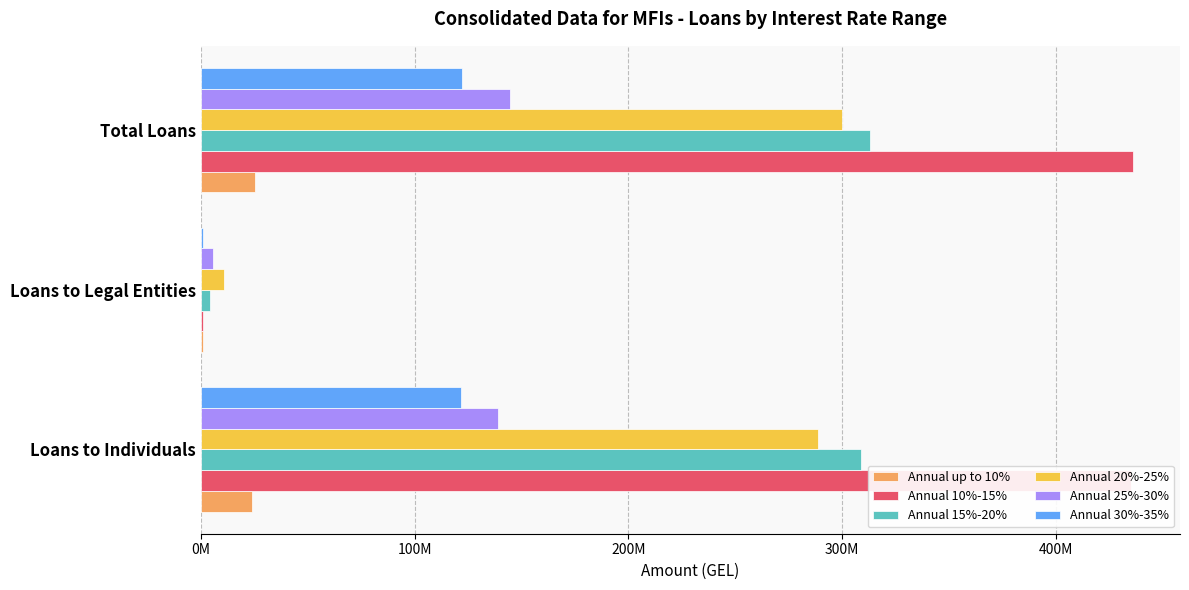

What are all the series names shown in the legend?

Annual up to 10%, Annual 10%-15%, Annual 15%-20%, Annual 20%-25%, Annual 25%-30%, Annual 30%-35%